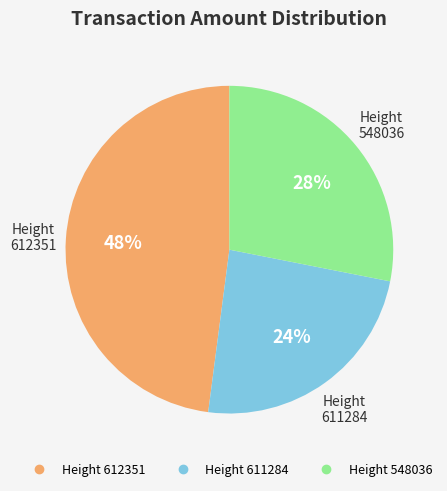

To the nearest percent, what is the difference between the largest and smallest slice percentages?

24%